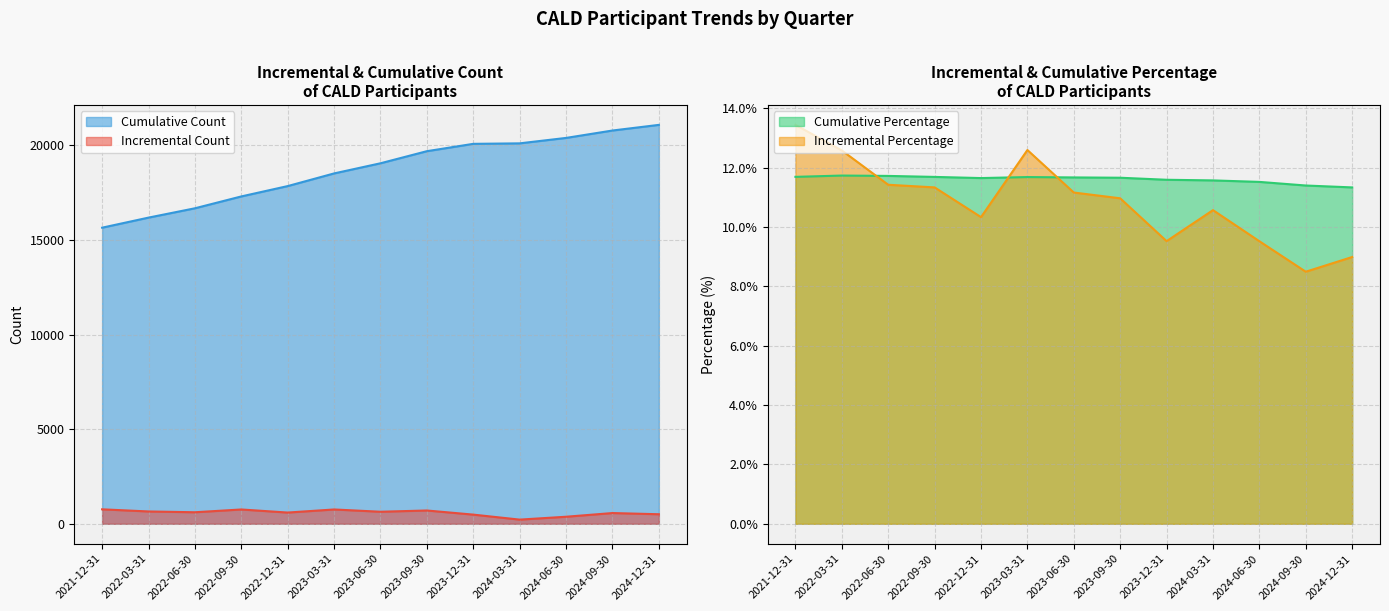

True or false: Incremental Count and Cumulative Count intersect in this chart.

False